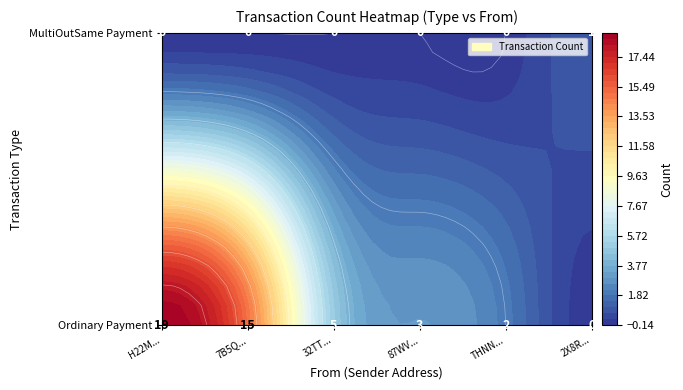

What is the difference between the MultiOutSame Payment values at S-2X8R-V4YM-TV64-6XSY6 and S-32TT-TSAC-HTKW-CC26C?

1